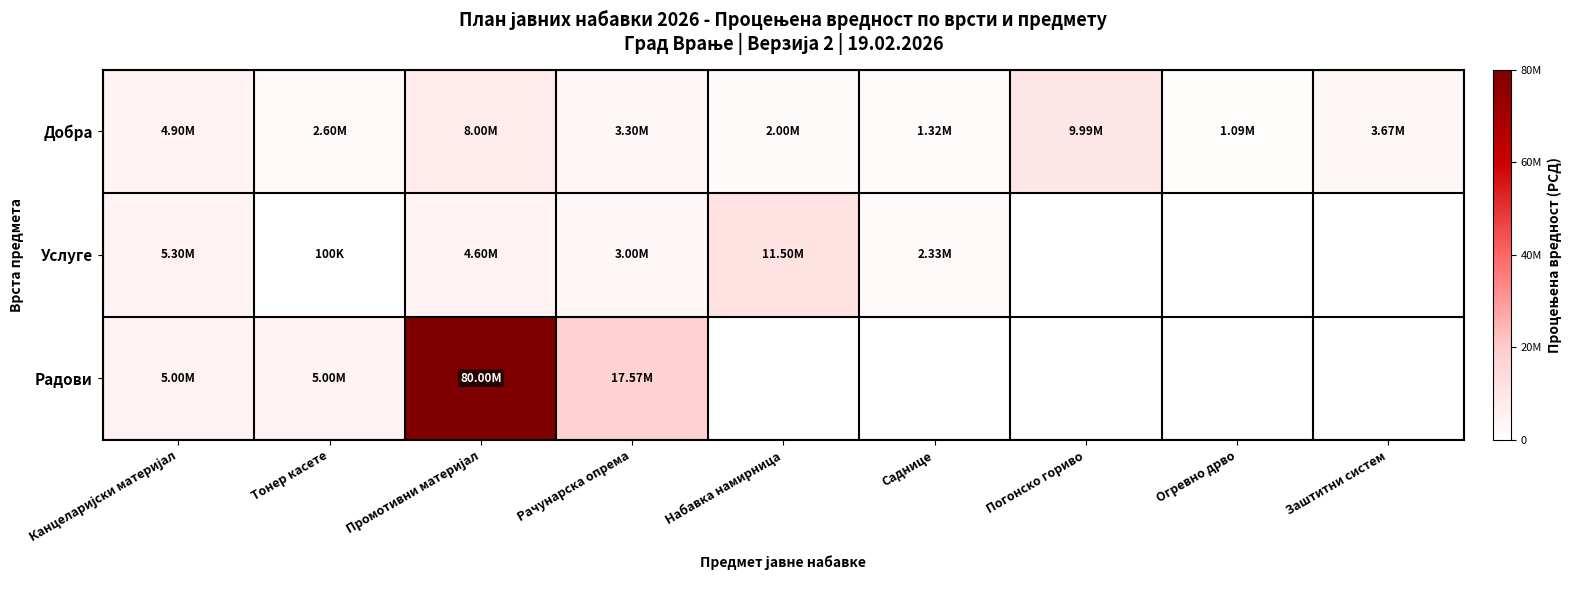

At which category is the sum across all series the highest?

Промотивни материјал